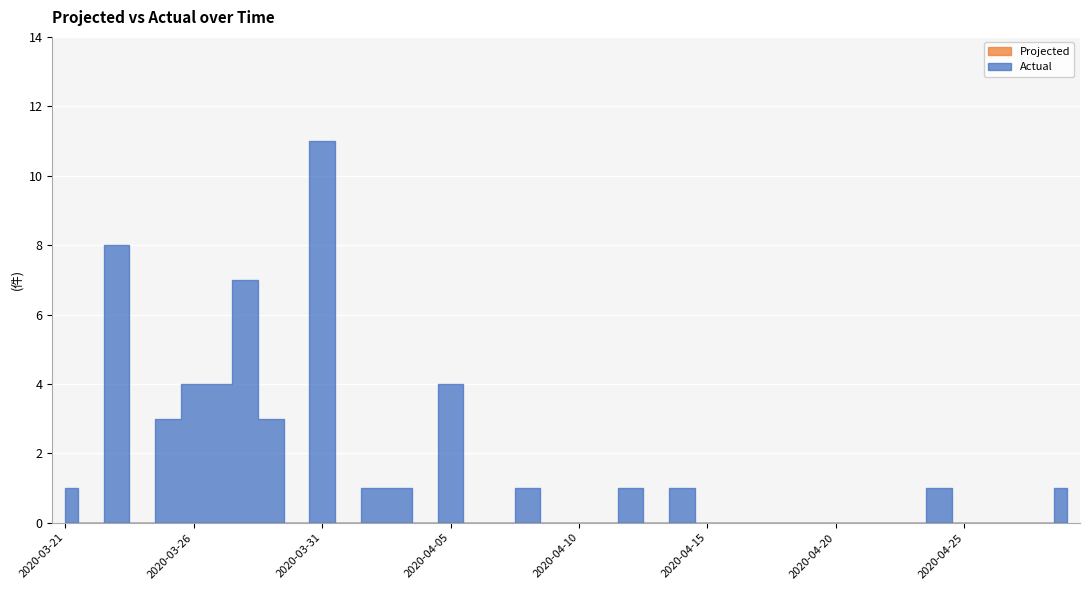

At how many categories does at least one series exceed 9?

1